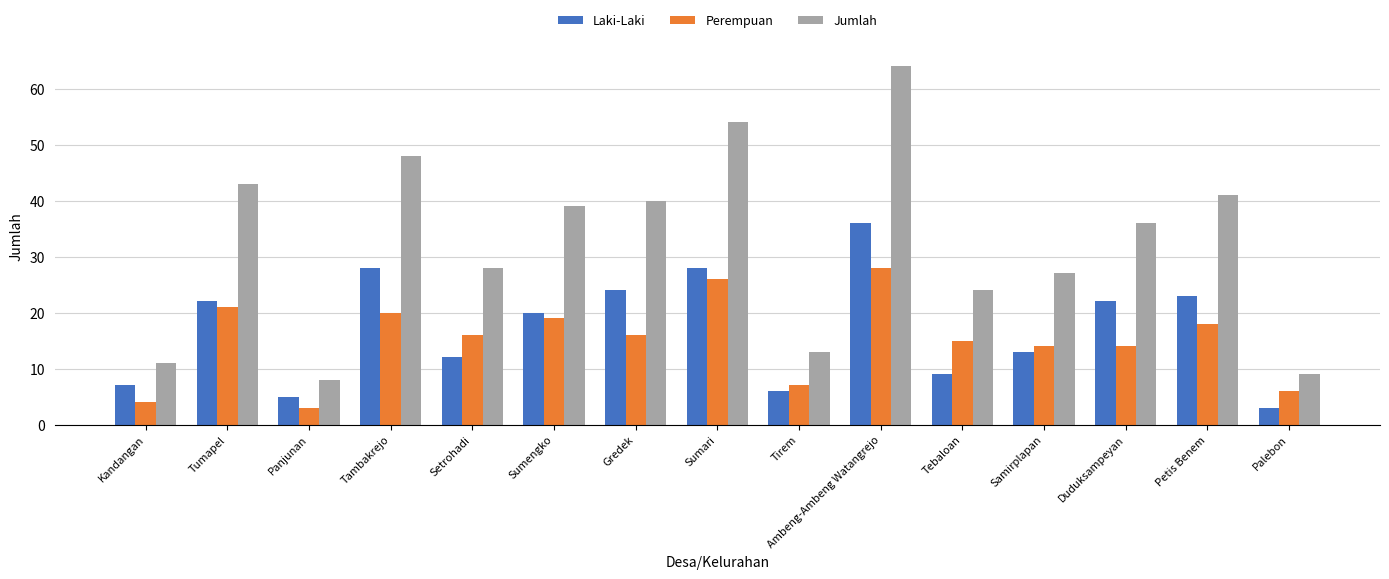

What are all the series names shown in the legend?

Laki-Laki, Perempuan, Jumlah